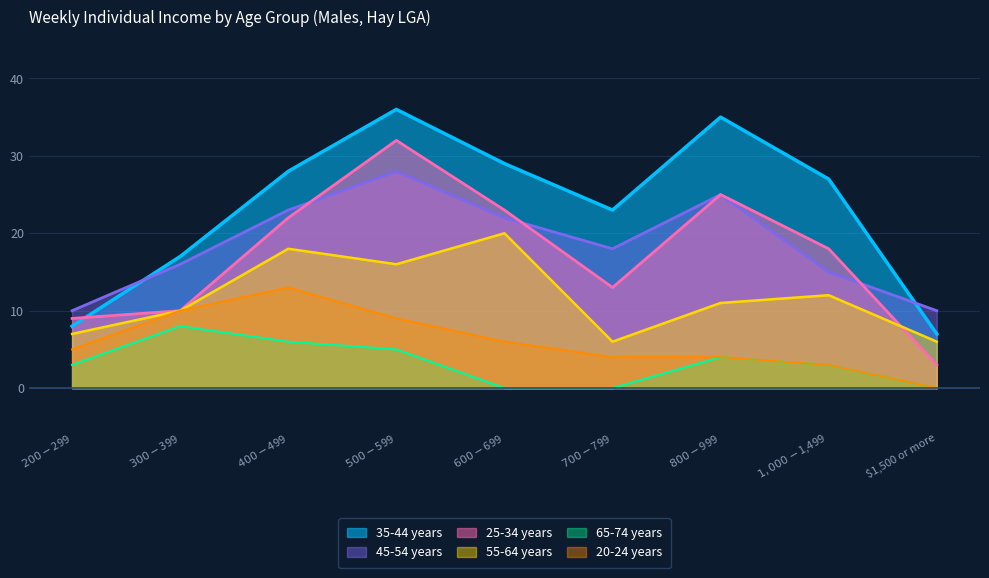

How many data points in 45-54 years are above 18?

4